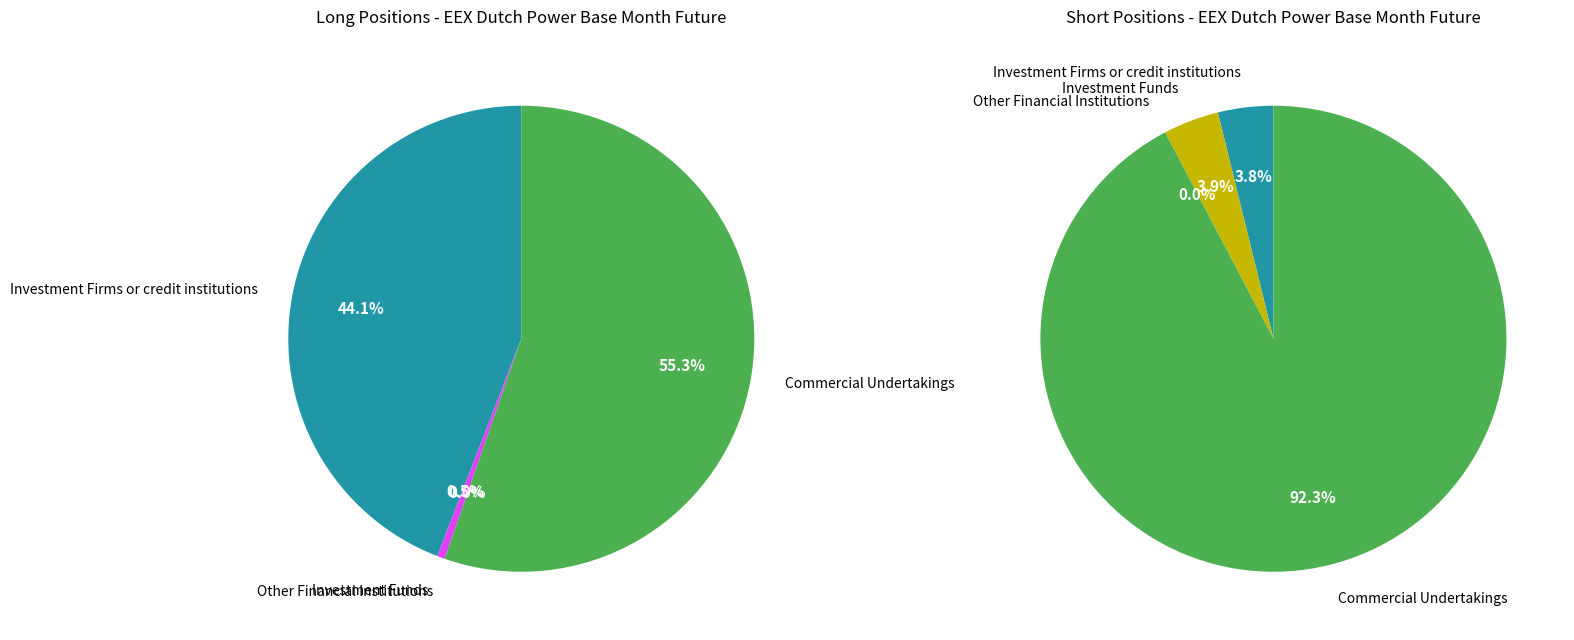

How many segments does this pie chart have?

4